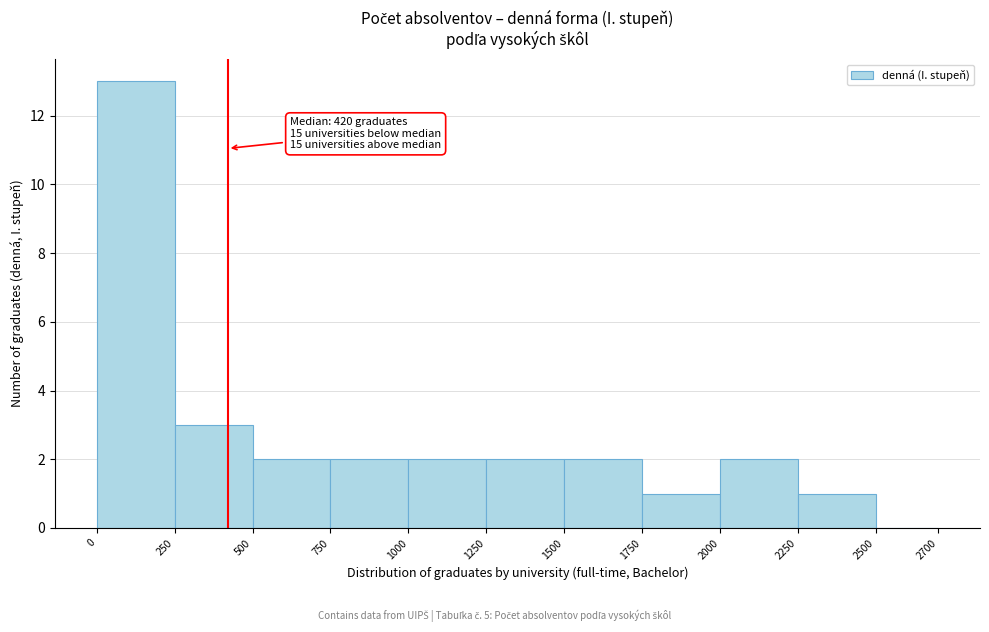

Over which range of the x-axis is the bar tallest?

0 to 250